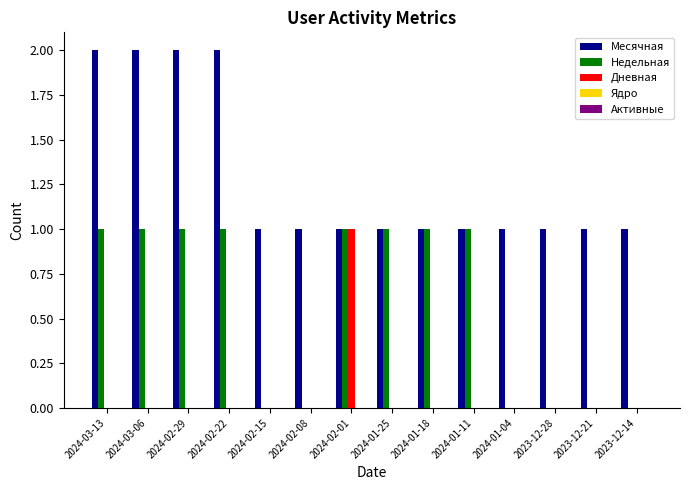

Between 2024-03-06 and 2024-01-25, which series saw the biggest shift?

Месячная